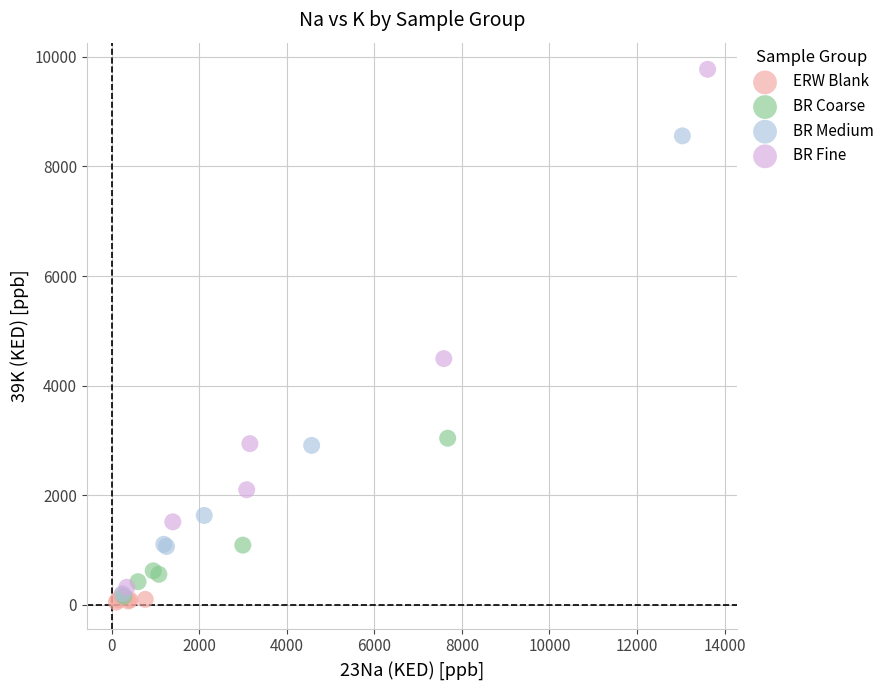

Which series has the widest spread of Y values?

BR Fine